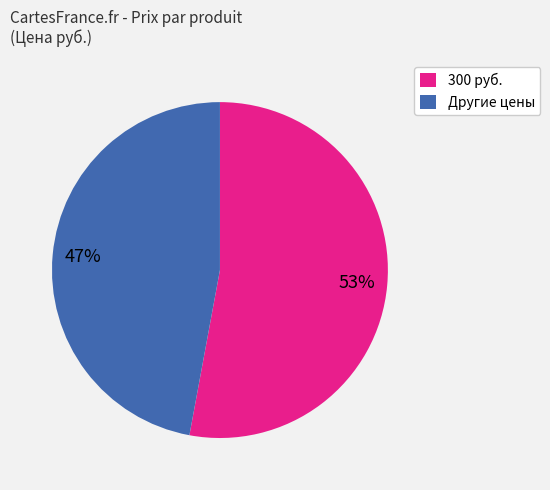

The Другие цены slice represents 47% of the pie. True or false?

True